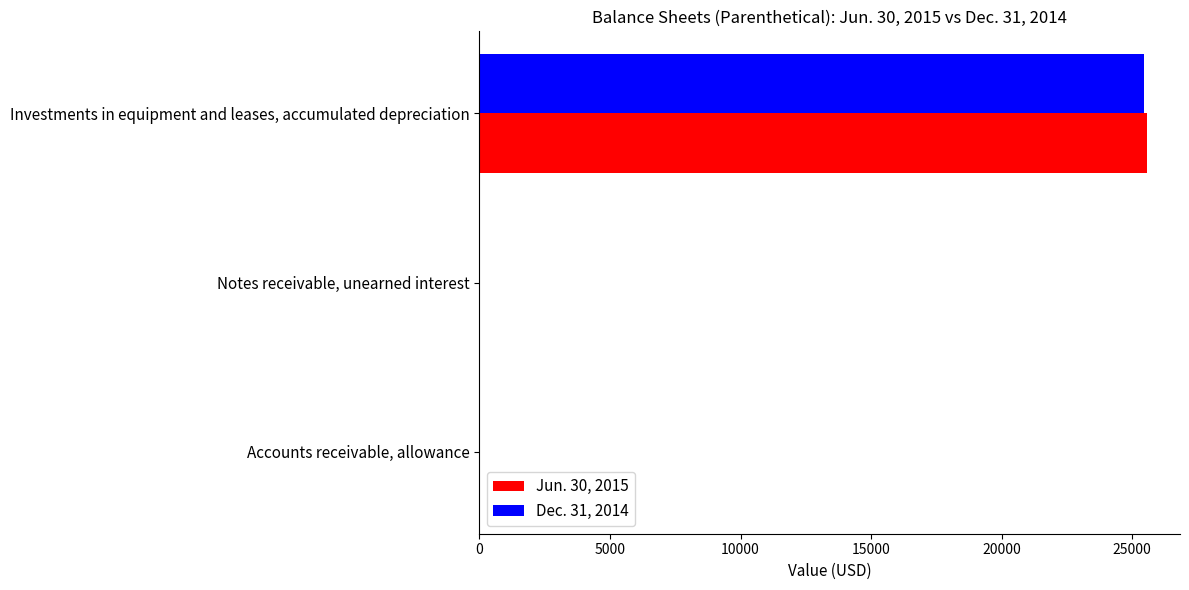

Is the value of Dec. 31, 2014 at Investments in equipment and leases, accumulated depreciation greater than the value of Jun. 30, 2015 at Notes receivable, unearned interest?

Yes